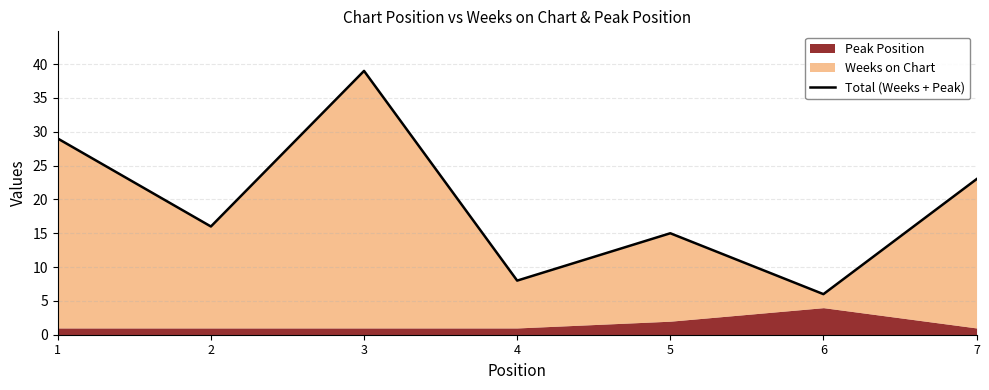

What is the sum of all values?

136